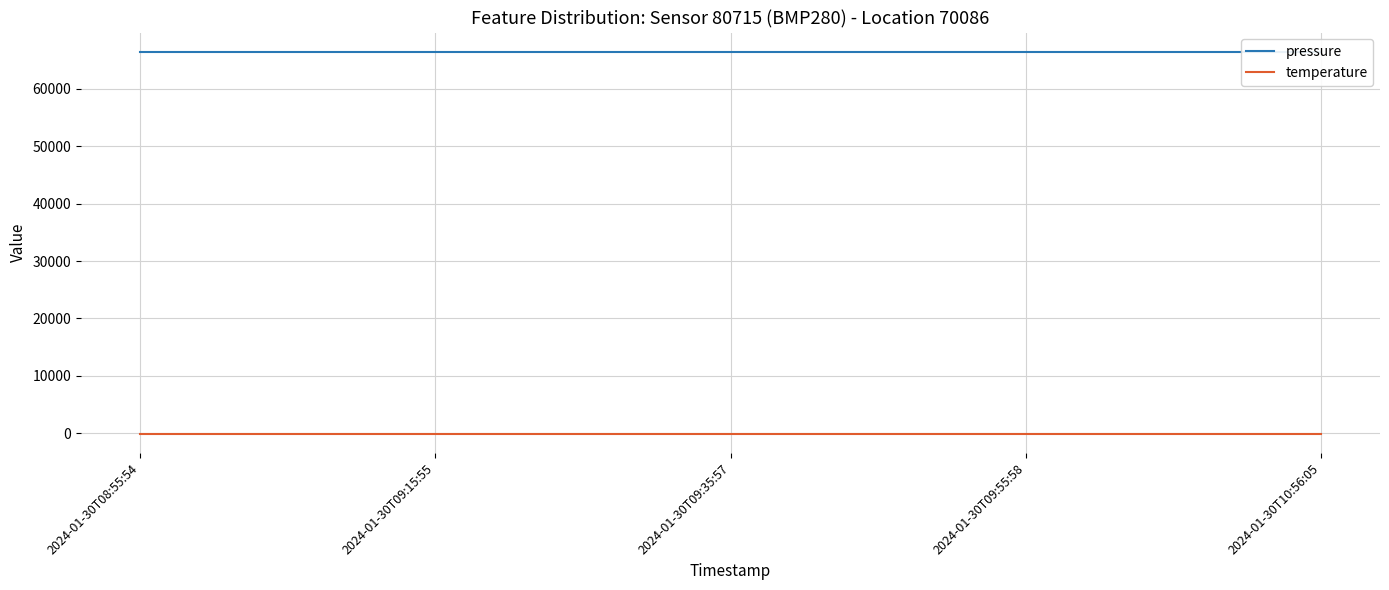

Is it true that pressure equals 66501.2 at 2024-01-30T09:15:55?

True